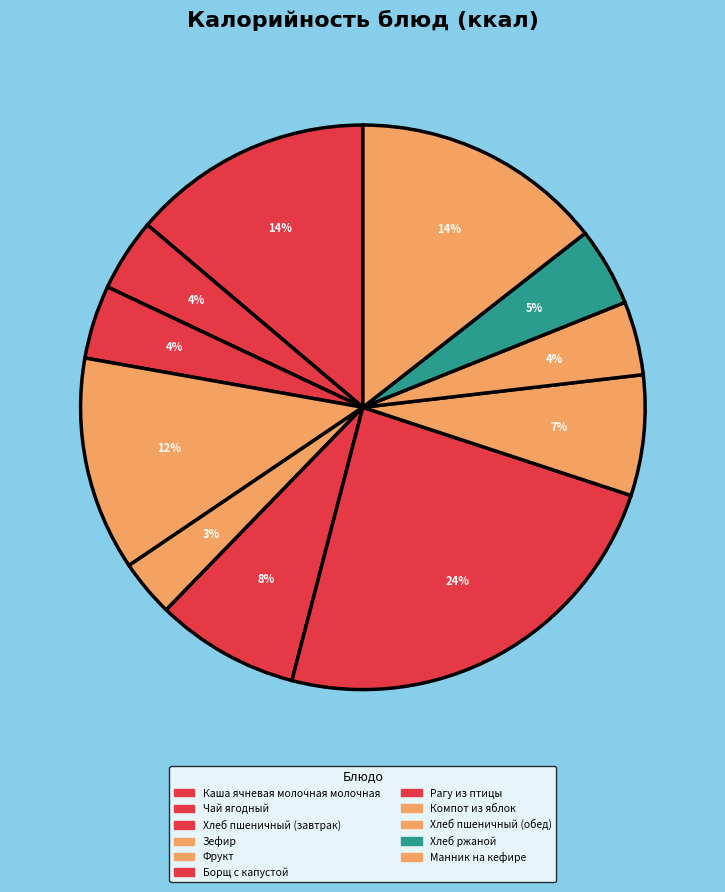

How many slices are in this pie chart?

11